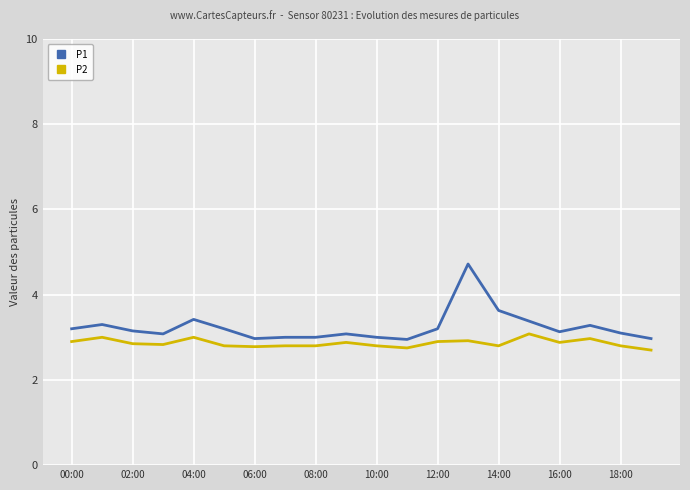

What are all the series names shown in the legend?

P1, P2